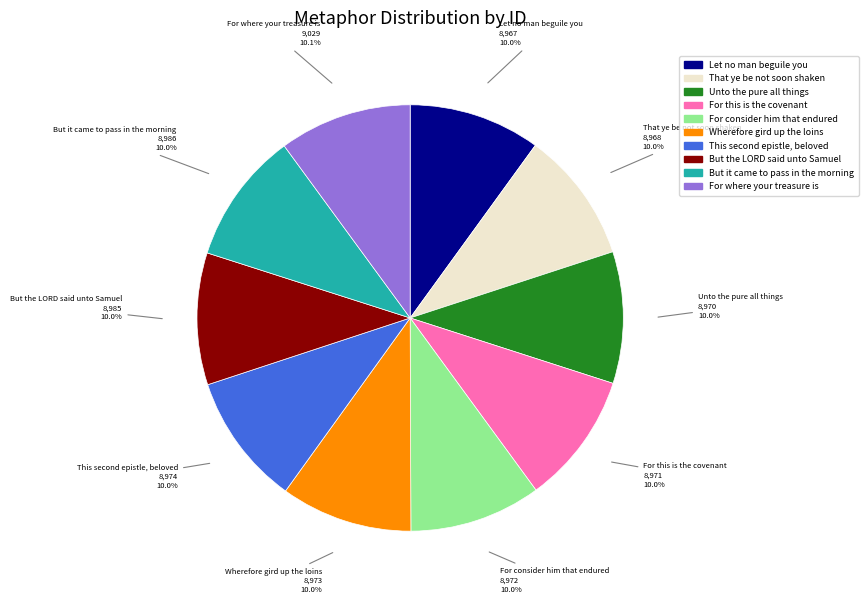

Is there a majority slice in this chart?

No